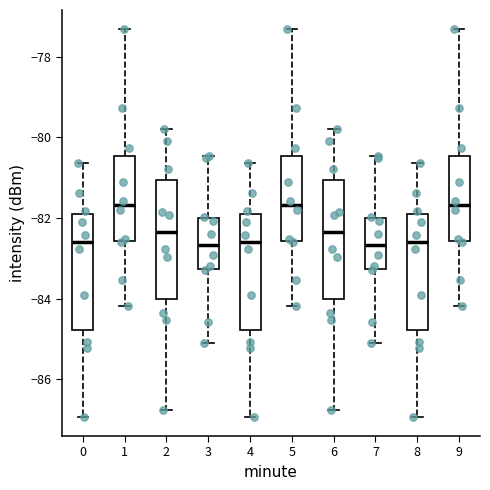

Reading left to right, read every box against the y-axis: the position of its median line, the range the box covers, and the ends of its whiskers. The values are not printed on the chart, so give them approximately, as read against the axis.

0: median -82.6, box -84.8 to -81.8, whiskers -87.0 to -80.6
1: median -81.6, box -82.6 to -80.4, whiskers -84.2 to -77.4
2: median -82.4, box -84.0 to -81.0, whiskers -86.8 to -79.8
3: median -82.6, box -83.2 to -82.0, whiskers -85.0 to -80.4
4: median -82.6, box -84.8 to -81.8, whiskers -87.0 to -80.6
5: median -81.6, box -82.6 to -80.4, whiskers -84.2 to -77.4
6: median -82.4, box -84.0 to -81.0, whiskers -86.8 to -79.8
7: median -82.6, box -83.2 to -82.0, whiskers -85.0 to -80.4
8: median -82.6, box -84.8 to -81.8, whiskers -87.0 to -80.6
9: median -81.6, box -82.6 to -80.4, whiskers -84.2 to -77.4